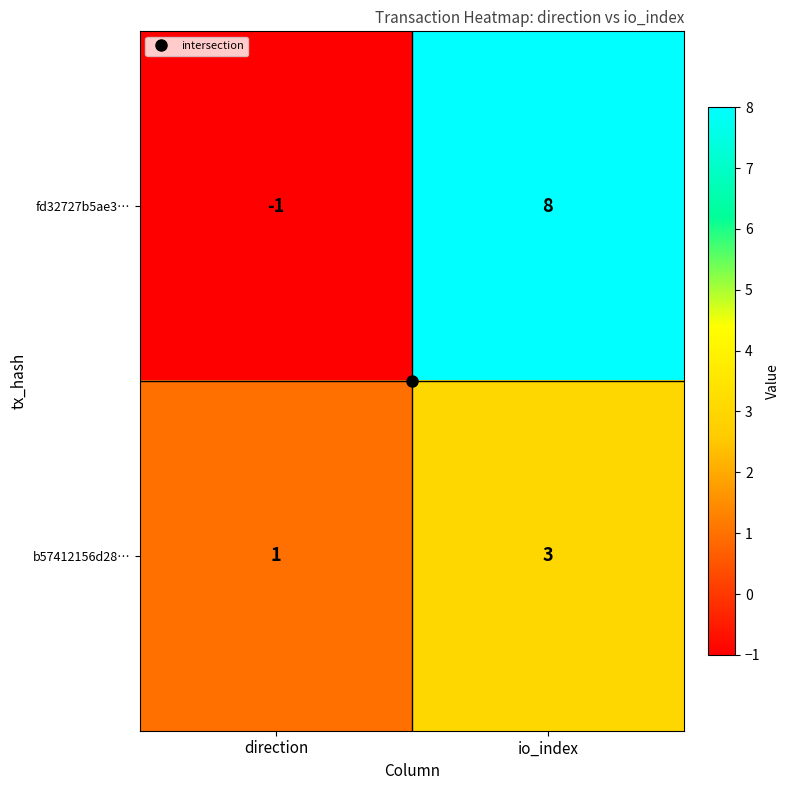

True or false: b57412156d28… has a value of 2 at io_index.

False